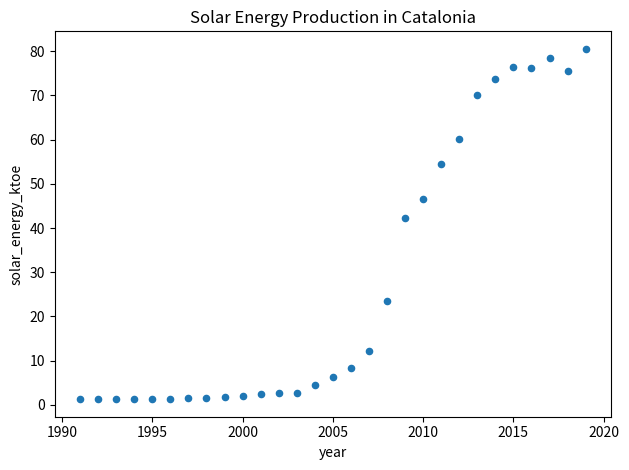

What is the range of Y values (max minus min)?

79.2